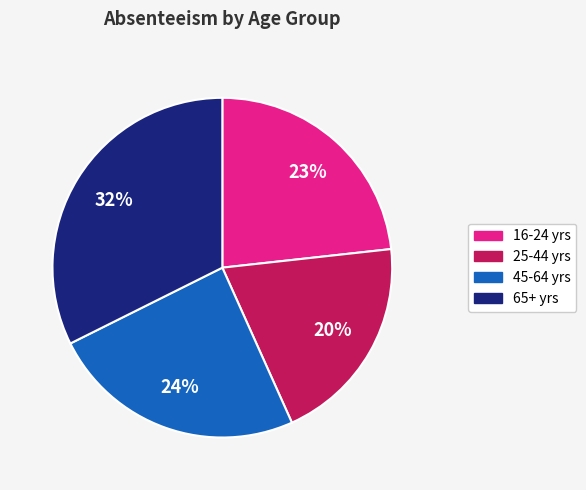

To the nearest percent, what is the average slice percentage?

25%